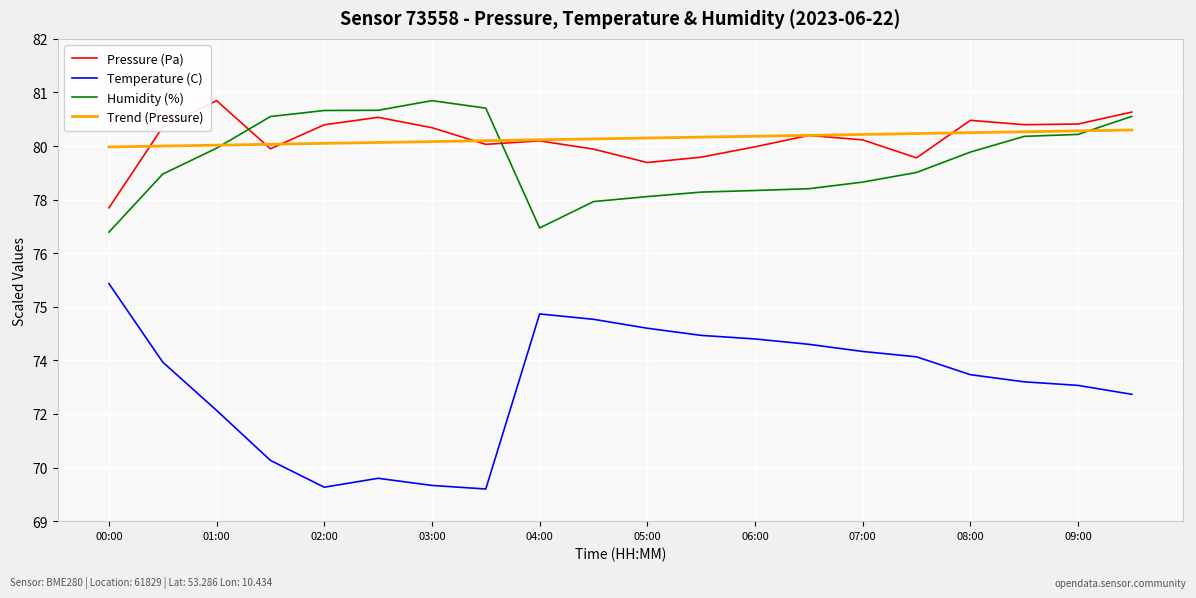

Which series has the largest total across all categories?

Pressure (Pa)